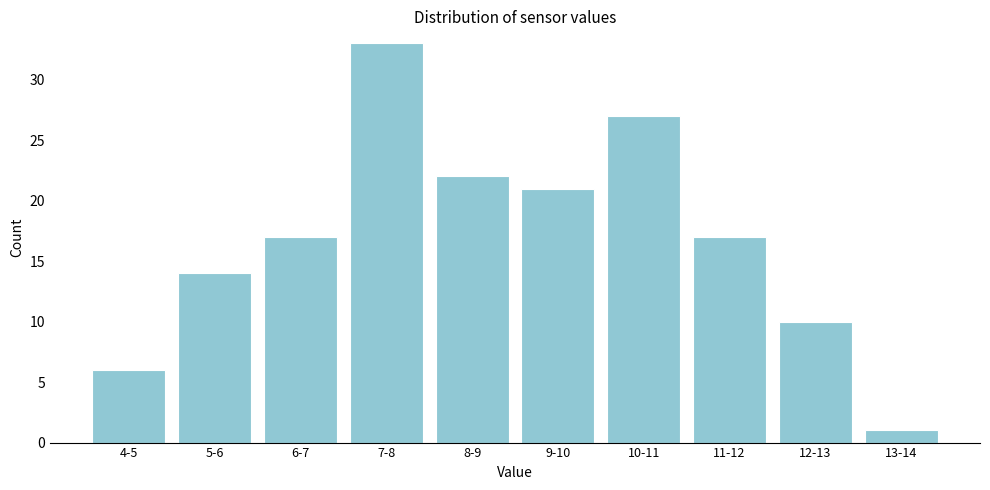

Reading left to right, list all the values displayed in this chart.

6	14	17	33	22	21	27	17	10	1